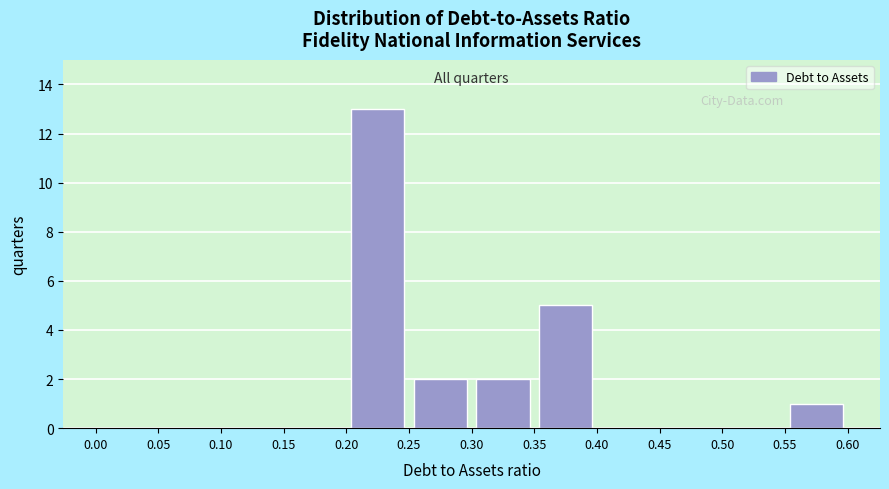

Reading left to right, list every bar in this chart as the range it spans on the x-axis followed by its height. The values are not printed on the chart, so give them approximately, as read against the axis.

0.00 to 0.05: 0
0.05 to 0.10: 0
0.10 to 0.15: 0
0.15 to 0.20: 0
0.20 to 0.25: 13
0.25 to 0.30: 2
0.30 to 0.35: 2
0.35 to 0.40: 5
0.40 to 0.45: 0
0.45 to 0.50: 0
0.50 to 0.55: 0
0.55 to 0.60: 1